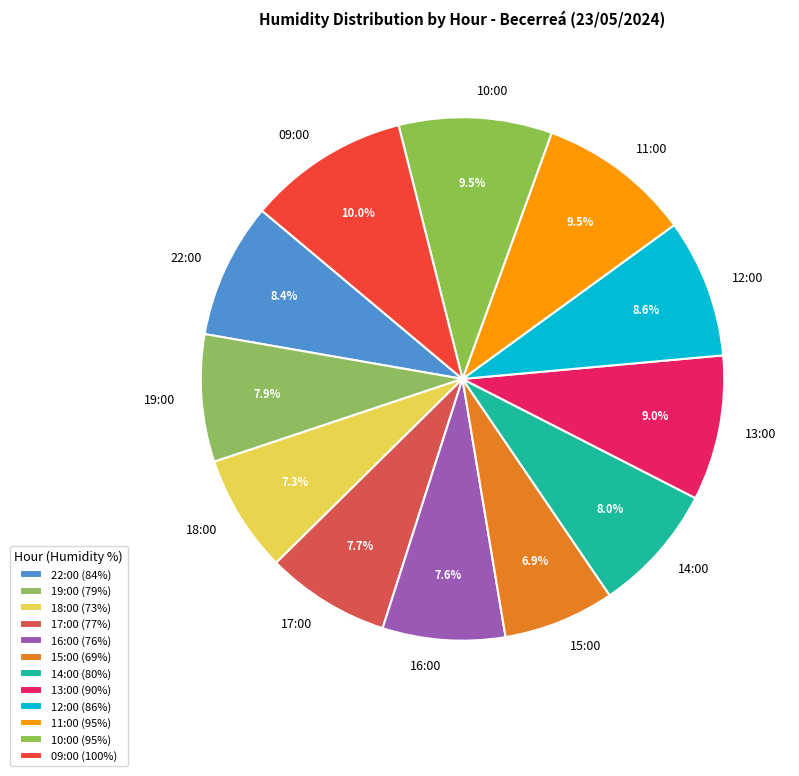

Combined, do 11:00 and 16:00 account for over 50%?

No